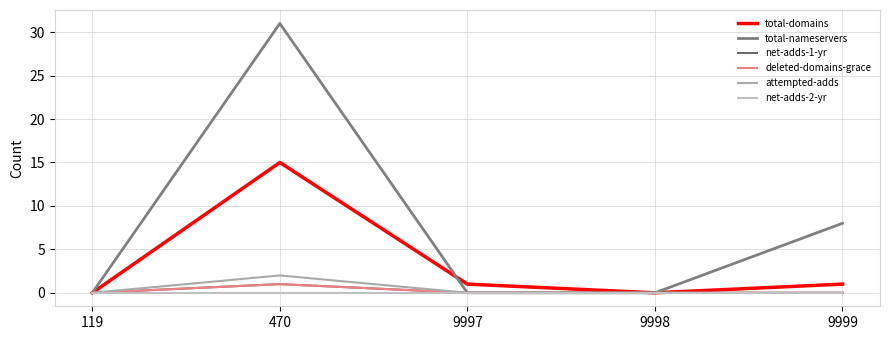

What is the difference between the highest and lowest values at 9999?

8